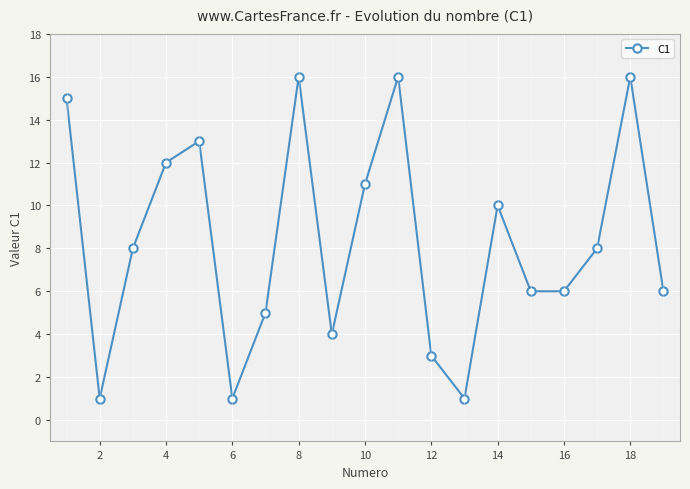

True or false: there are more than 0 points higher than both neighbors.

True